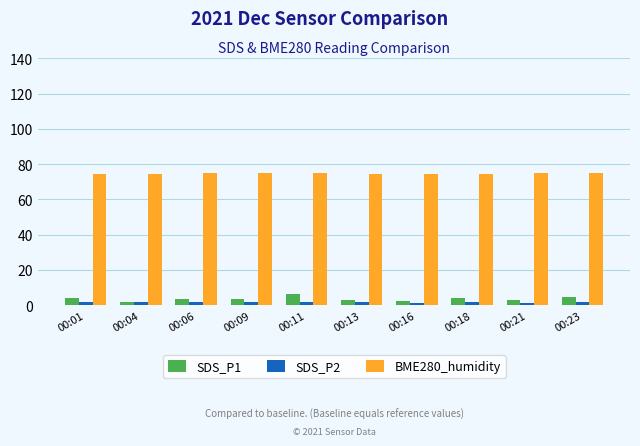

What is the spread (max minus min) of values at 00:06?

73.1